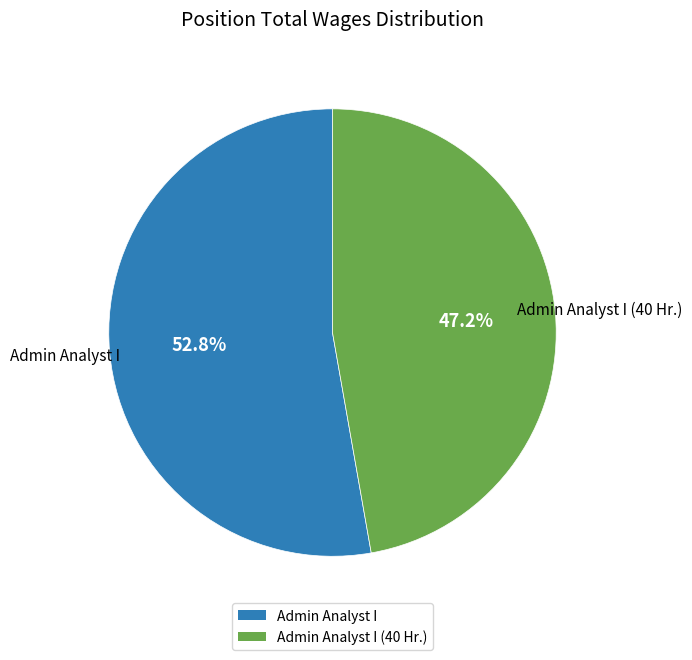

To the nearest percent, what is the average slice percentage?

50%